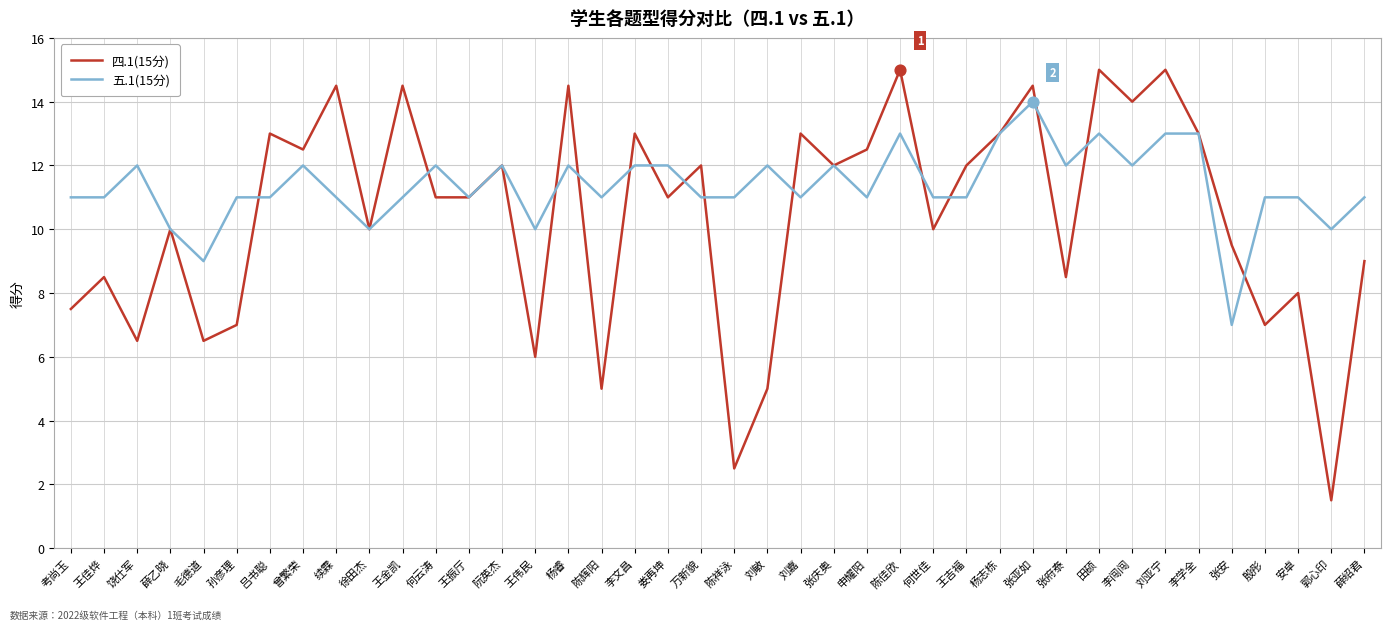

Is the value of 四.1(15分) at 李闯闯 greater than the value of 五.1(15分) at 薛乙晓?

Yes